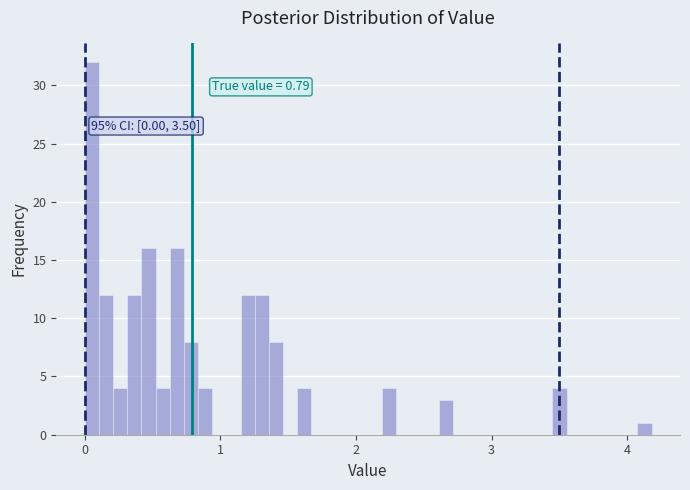

Around what value on the x-axis is the tallest bar? Give the approximate position of its centre, as read against the axis.

0.1